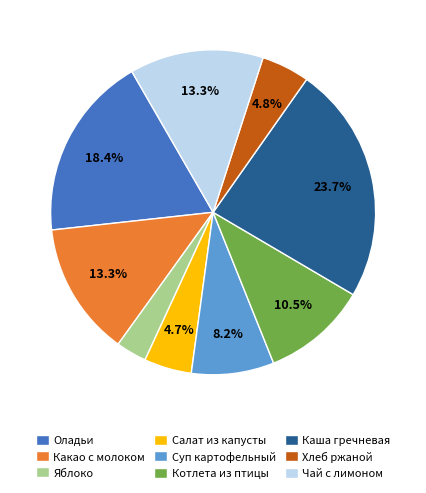

How many segments does this pie chart have?

9